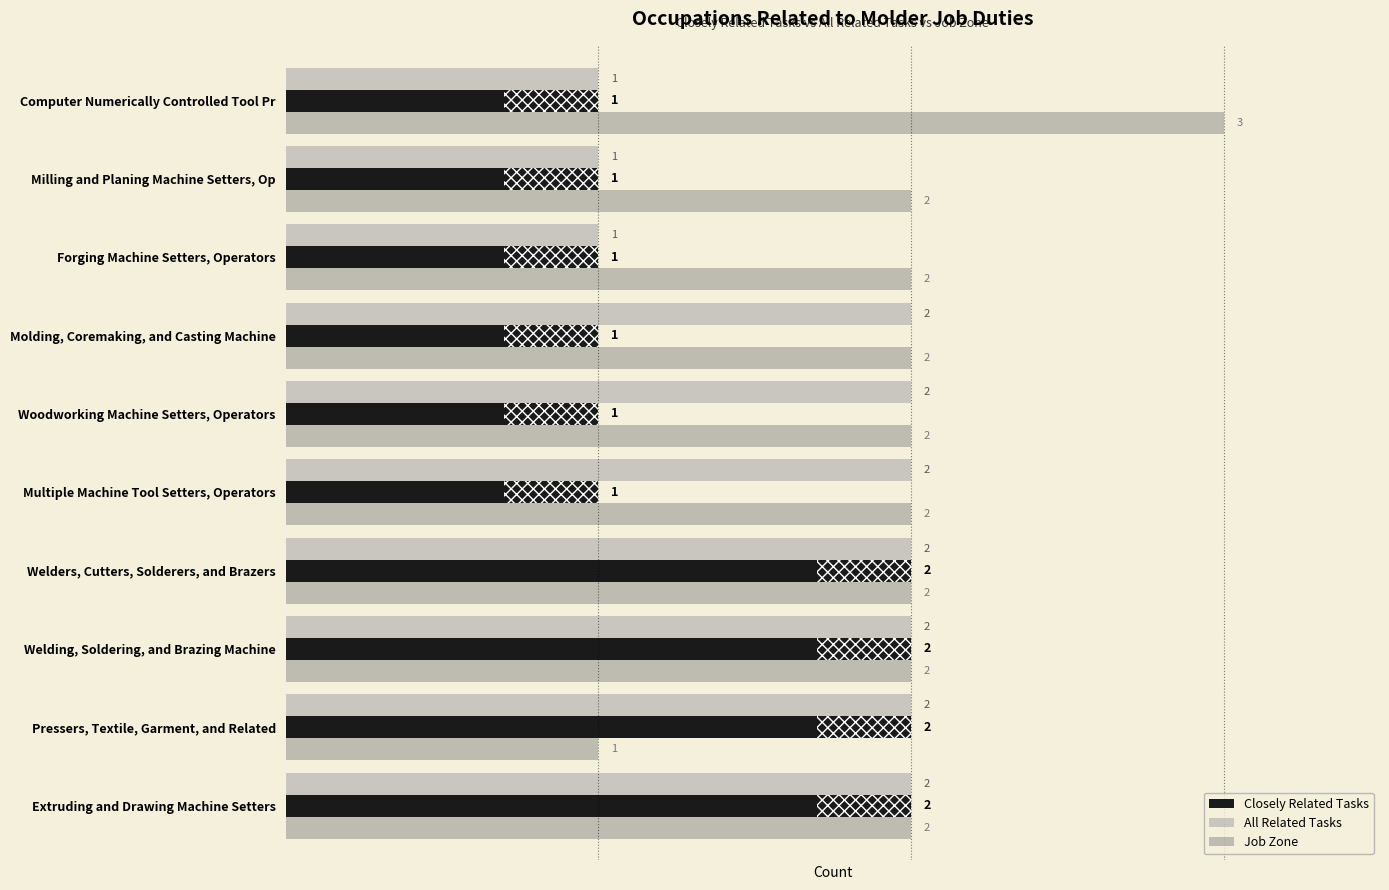

What is the sum of all All Related Tasks values?

17